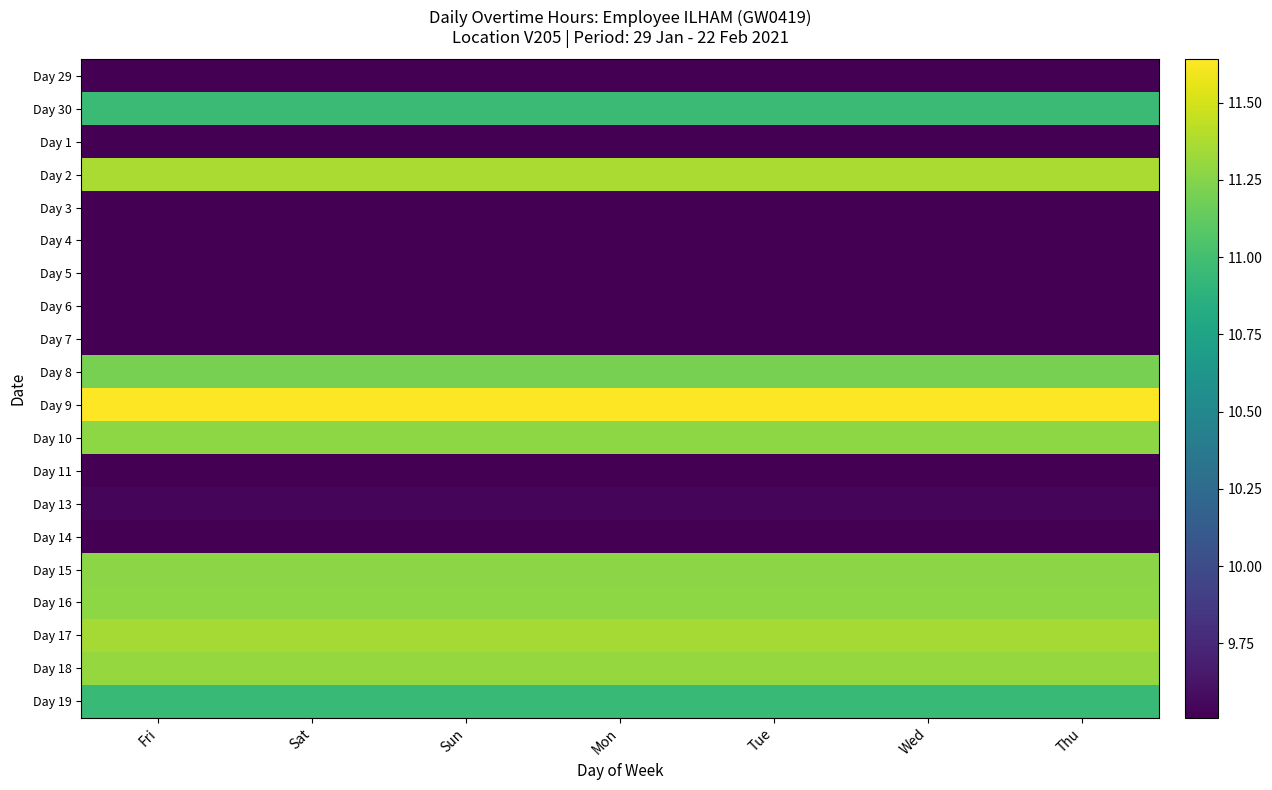

Reading left to right, extract all data points from this chart.

Day 29: Fri=0.0	Sat=0.0	Sun=0.0	Mon=0.0	Tue=0.0	Wed=0.0	Thu=0.0
Day 30: Fri=11.0	Sat=11.0	Sun=11.0	Mon=11.0	Tue=11.0	Wed=11.0	Thu=11.0
Day 1: Fri=0.0	Sat=0.0	Sun=0.0	Mon=0.0	Tue=0.0	Wed=0.0	Thu=0.0
Day 2: Fri=11.4	Sat=11.4	Sun=11.4	Mon=11.4	Tue=11.4	Wed=11.4	Thu=11.4
Day 3: Fri=0.0	Sat=0.0	Sun=0.0	Mon=0.0	Tue=0.0	Wed=0.0	Thu=0.0
Day 4: Fri=0.0	Sat=0.0	Sun=0.0	Mon=0.0	Tue=0.0	Wed=0.0	Thu=0.0
Day 5: Fri=0.0	Sat=0.0	Sun=0.0	Mon=0.0	Tue=0.0	Wed=0.0	Thu=0.0
Day 6: Fri=0.0	Sat=0.0	Sun=0.0	Mon=0.0	Tue=0.0	Wed=0.0	Thu=0.0
Day 7: Fri=9.5	Sat=9.5	Sun=9.5	Mon=9.5	Tue=9.5	Wed=9.5	Thu=9.5
Day 8: Fri=11.2	Sat=11.2	Sun=11.2	Mon=11.2	Tue=11.2	Wed=11.2	Thu=11.2
Day 9: Fri=11.6	Sat=11.6	Sun=11.6	Mon=11.6	Tue=11.6	Wed=11.6	Thu=11.6
Day 10: Fri=11.3	Sat=11.3	Sun=11.3	Mon=11.3	Tue=11.3	Wed=11.3	Thu=11.3
Day 11: Fri=0.0	Sat=0.0	Sun=0.0	Mon=0.0	Tue=0.0	Wed=0.0	Thu=0.0
Day 13: Fri=9.5	Sat=9.5	Sun=9.5	Mon=9.5	Tue=9.5	Wed=9.5	Thu=9.5
Day 14: Fri=0.0	Sat=0.0	Sun=0.0	Mon=0.0	Tue=0.0	Wed=0.0	Thu=0.0
Day 15: Fri=11.3	Sat=11.3	Sun=11.3	Mon=11.3	Tue=11.3	Wed=11.3	Thu=11.3
Day 16: Fri=11.3	Sat=11.3	Sun=11.3	Mon=11.3	Tue=11.3	Wed=11.3	Thu=11.3
Day 17: Fri=11.3	Sat=11.3	Sun=11.3	Mon=11.3	Tue=11.3	Wed=11.3	Thu=11.3
Day 18: Fri=11.3	Sat=11.3	Sun=11.3	Mon=11.3	Tue=11.3	Wed=11.3	Thu=11.3
Day 19: Fri=10.9	Sat=10.9	Sun=10.9	Mon=10.9	Tue=10.9	Wed=10.9	Thu=10.9